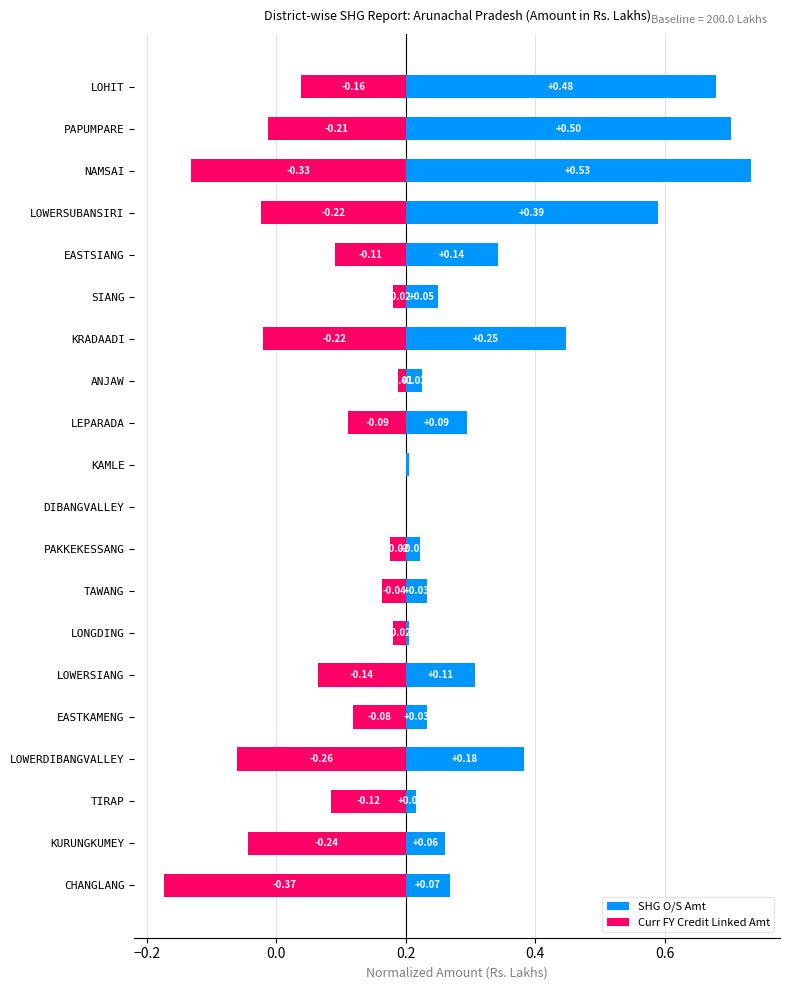

List the series in order of their overall mean, lowest first.

Curr FY Credit Linked Amt, SHG O/S Amt